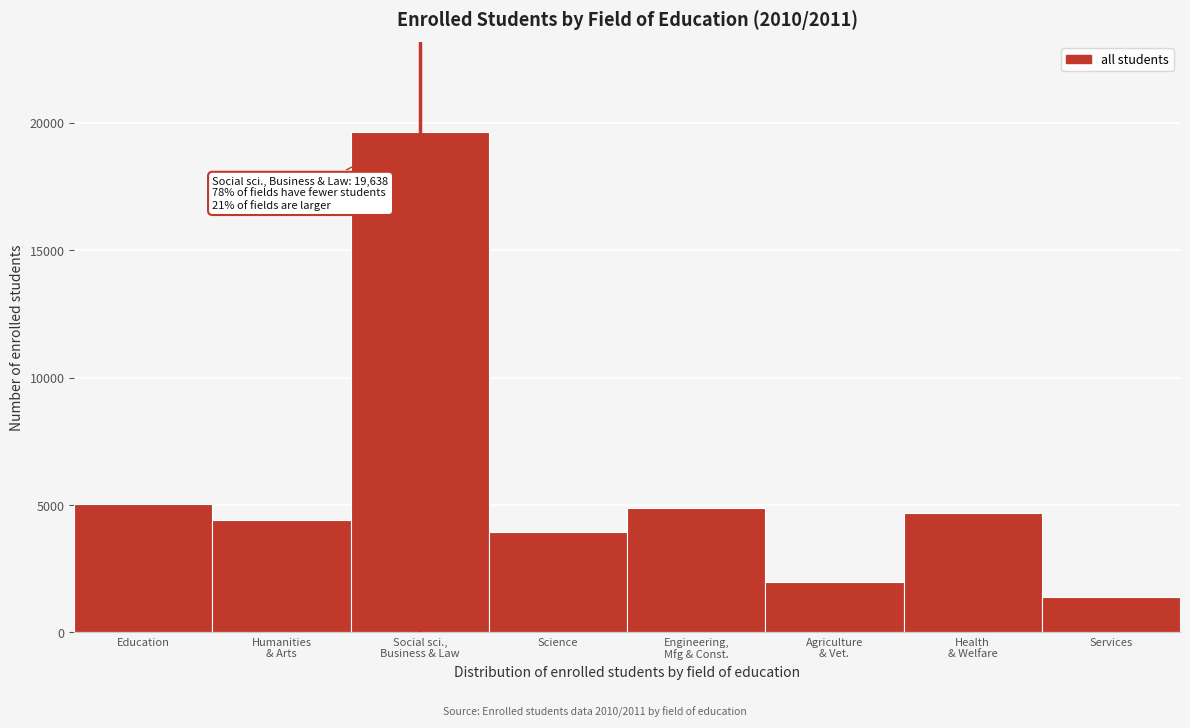

Reading right to left, list all the values displayed in this chart.

1386	4689	1981	4876	3953	19638	4421	5022